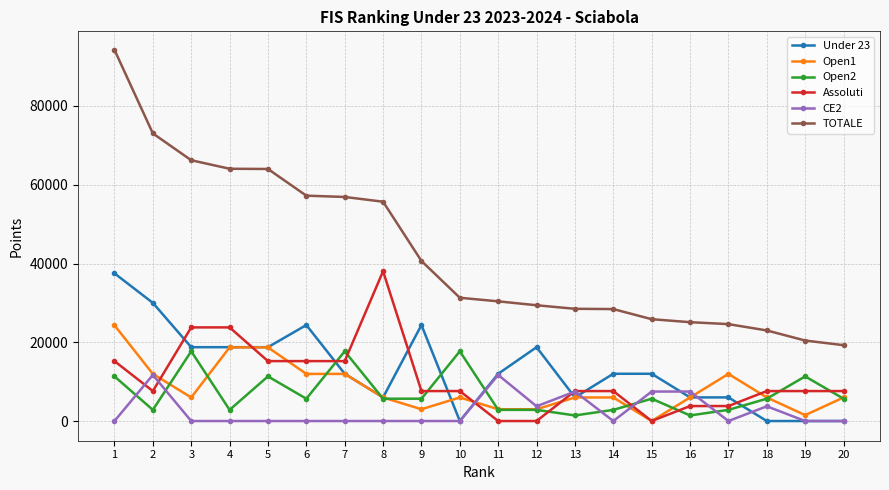

How many categories are shown in the chart?

20